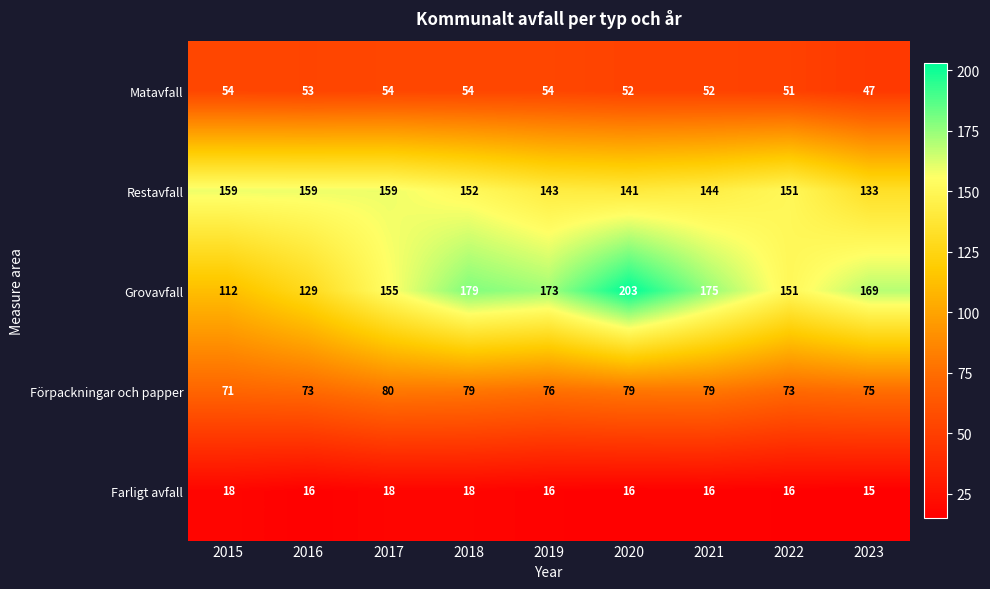

How many series are shown in this chart?

5